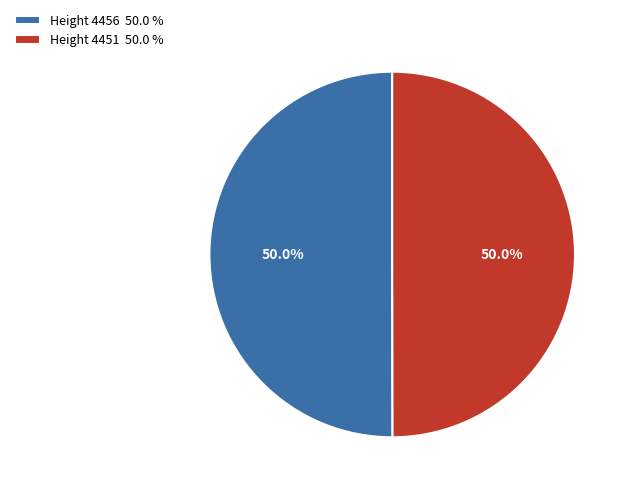

How many slices are in this pie chart?

2